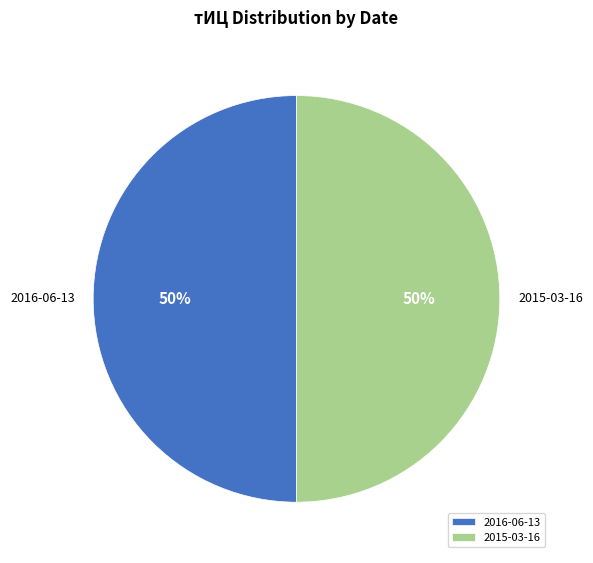

To the nearest percent, what is the difference between the largest and smallest slice percentages?

0%